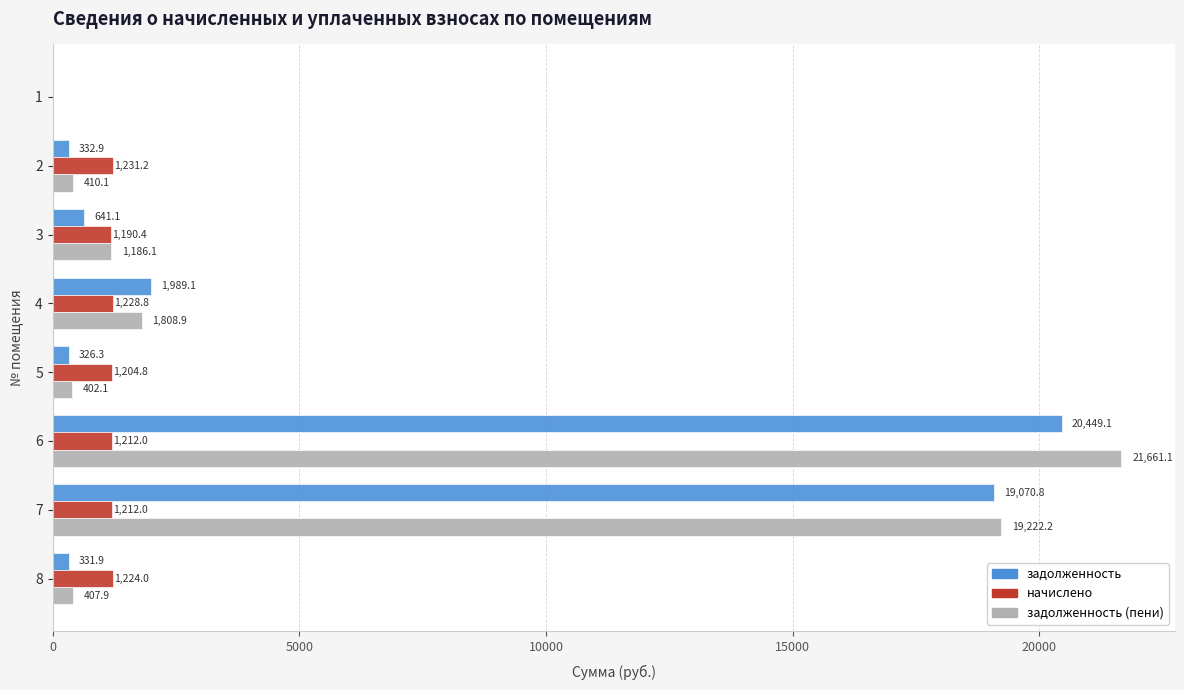

Read the начислено value at 4.

1228.8